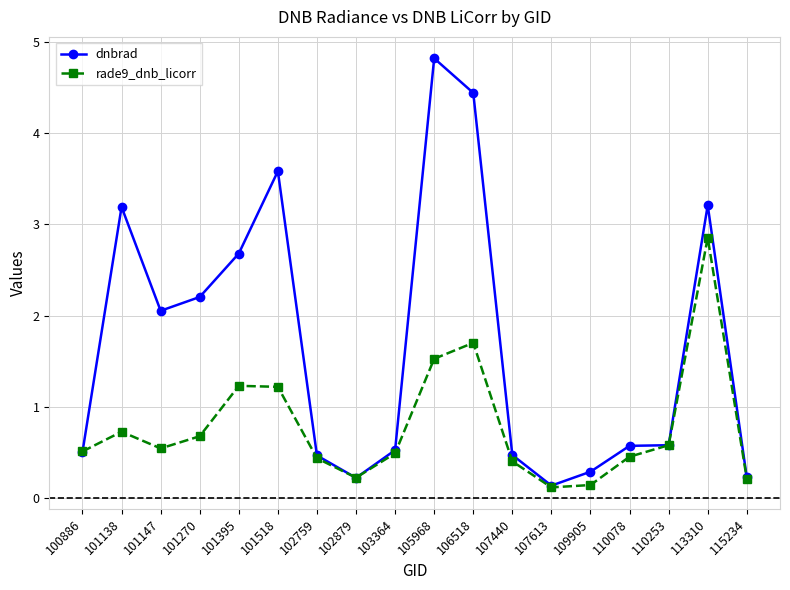

What is the total value across all series at 110078?

1.0